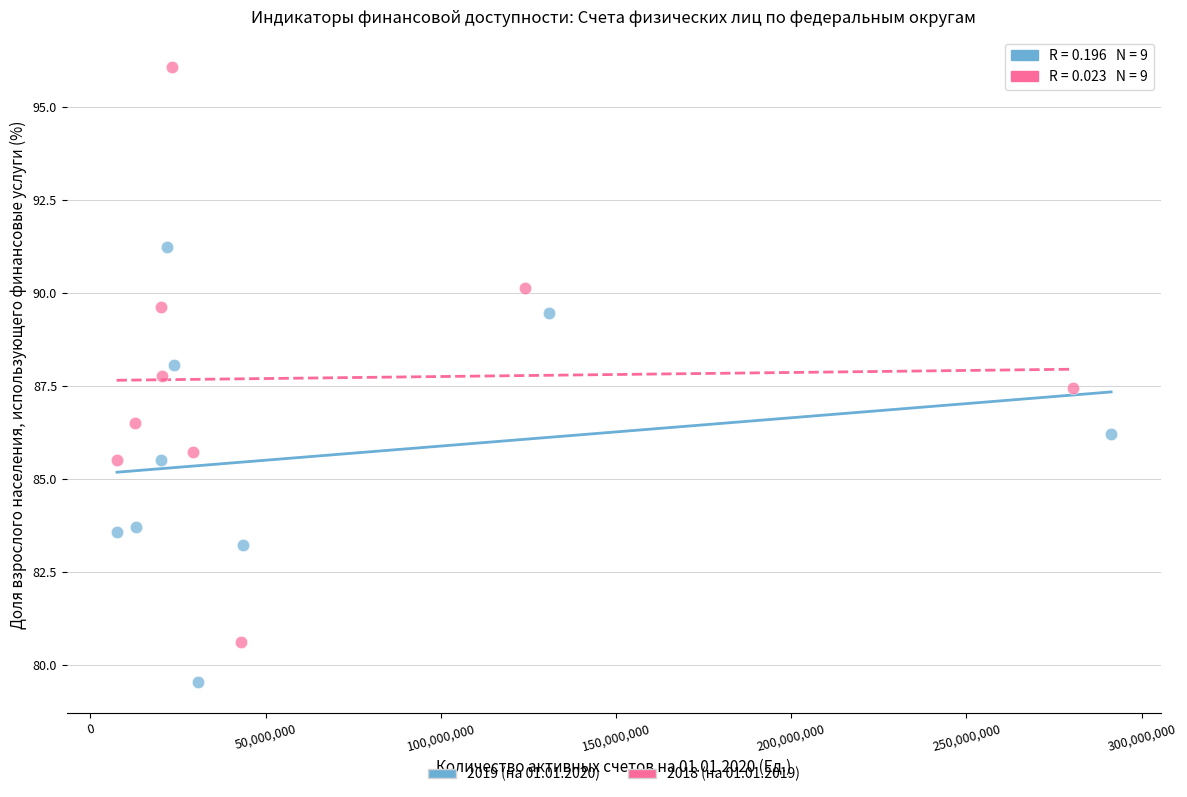

Which series has the widest spread of Y values?

2018 (на 01.01.2019)